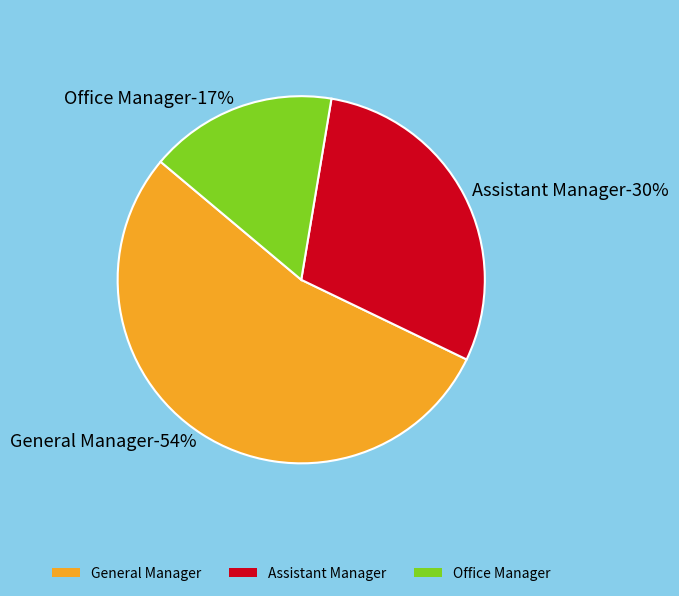

To the nearest percent, what is the combined percentage of Office Manager and General Manager?

70%